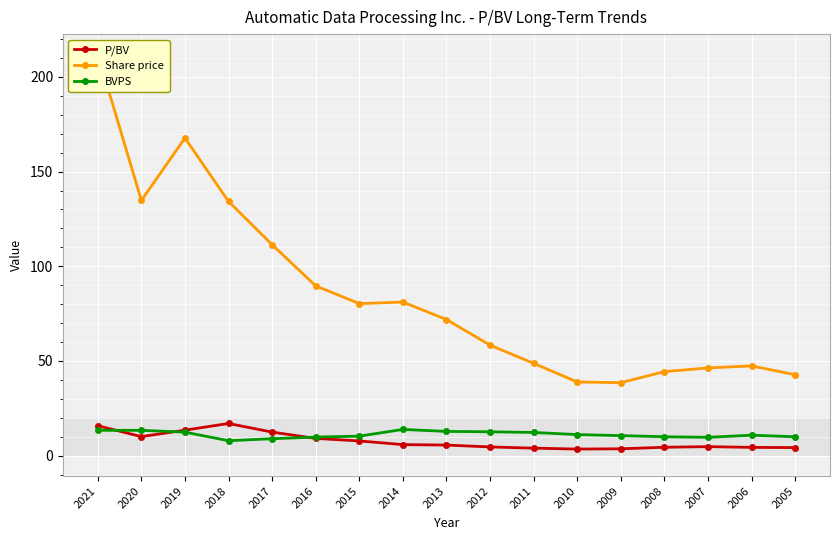

True or false: P/BV and Share price intersect in this chart.

False